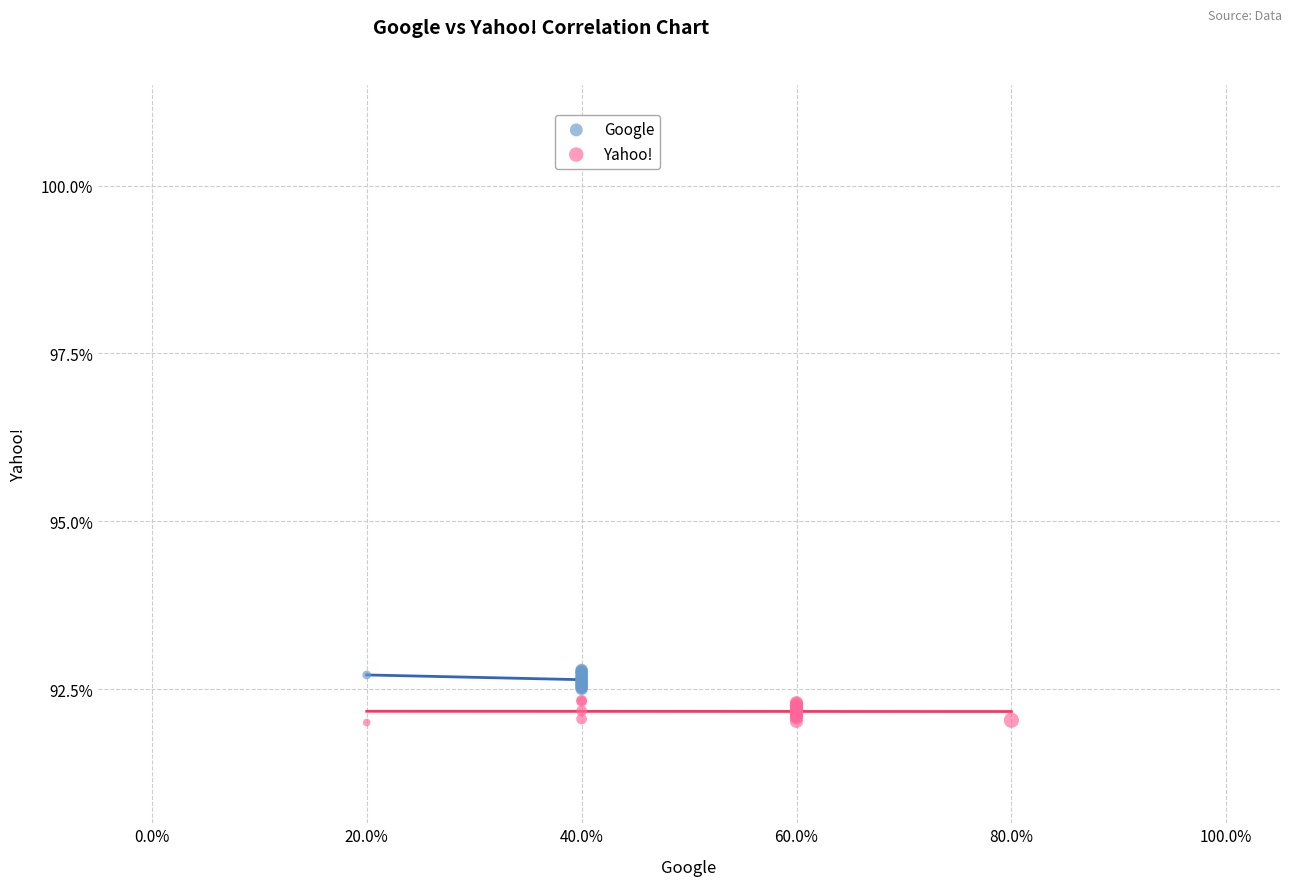

Which series reaches the maximum Y coordinate?

Google